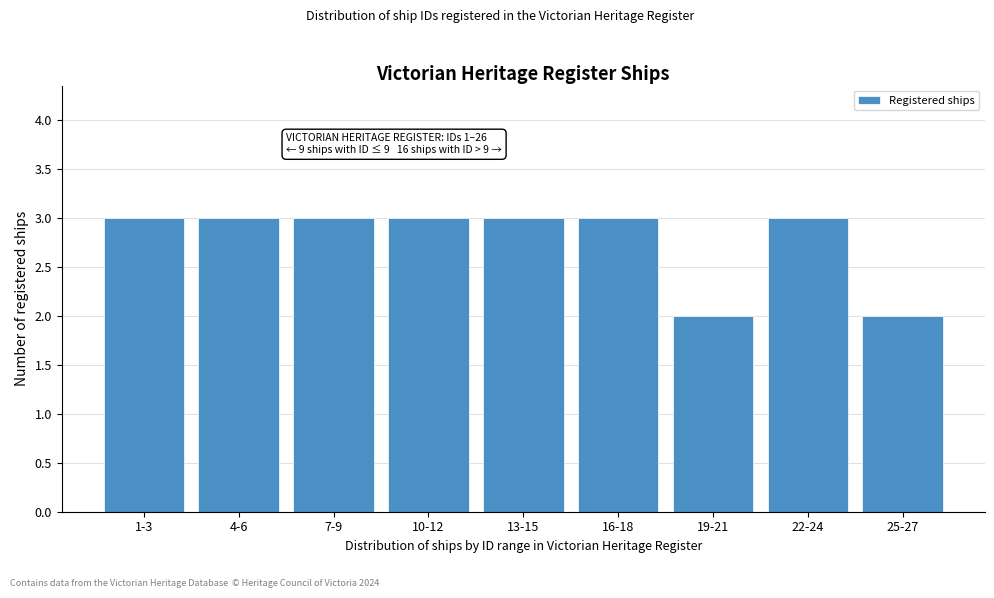

Reading left to right, what are all the values shown in this chart?

1-3=3	4-6=3	7-9=3	10-12=3	13-15=3	16-18=3	19-21=2	22-24=3	25-27=2